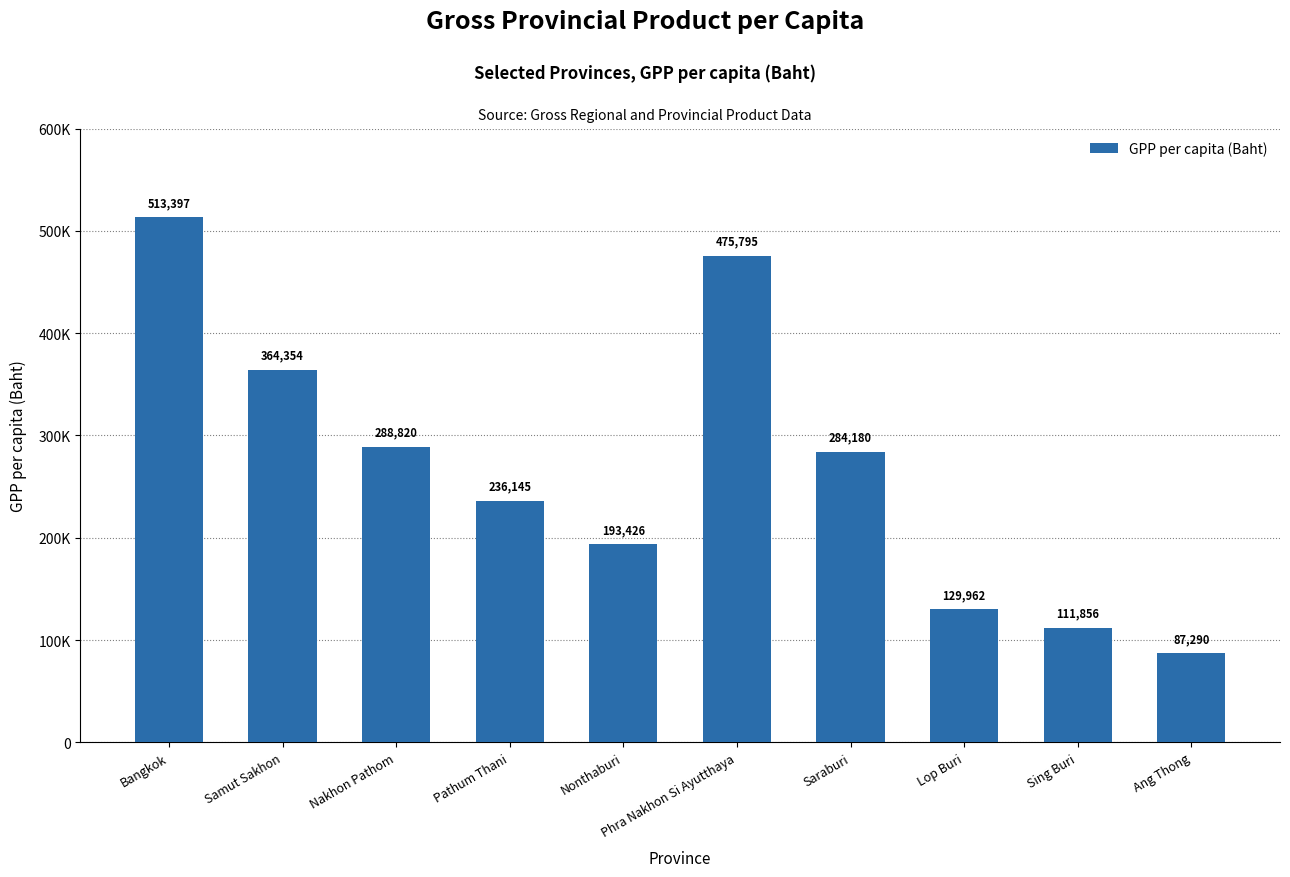

The chart shows a value of 364353.5 at Samut Sakhon. True or false?

True